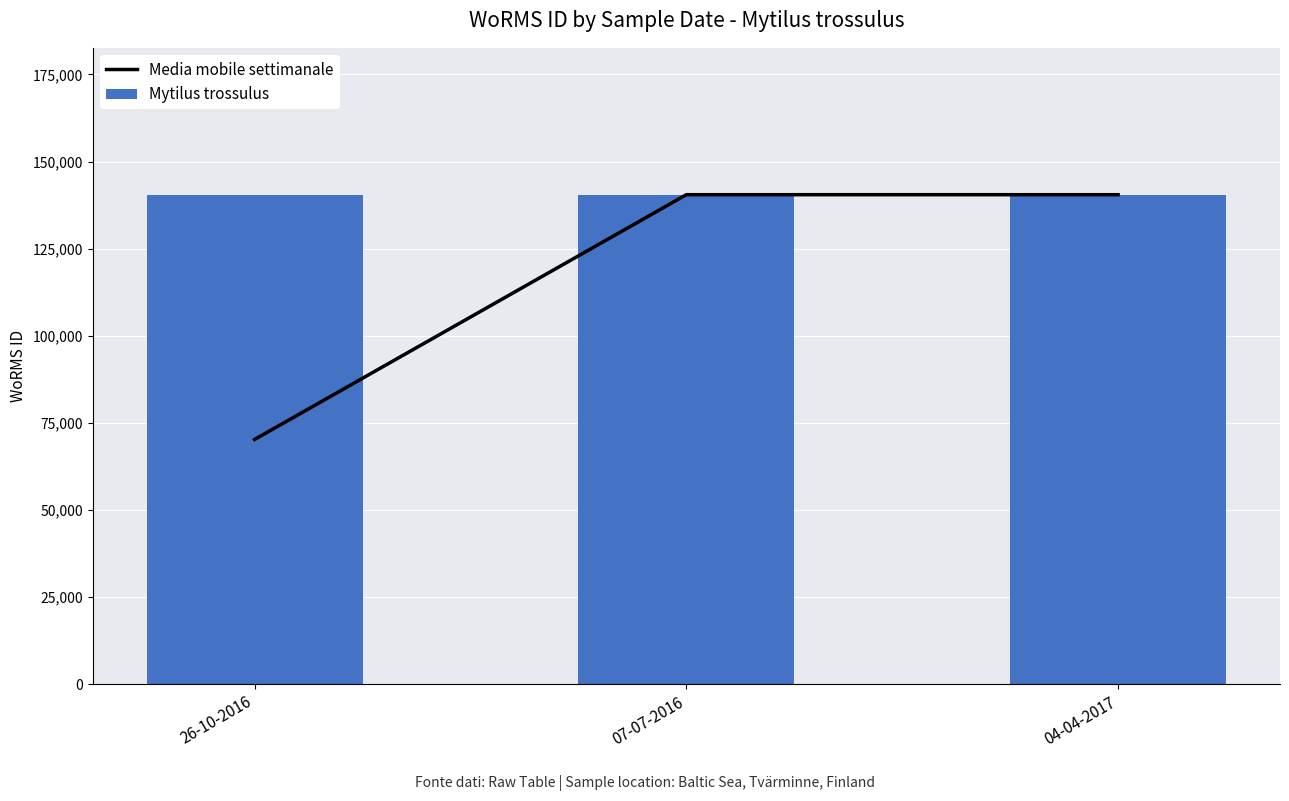

What is the smallest value displayed?

70241